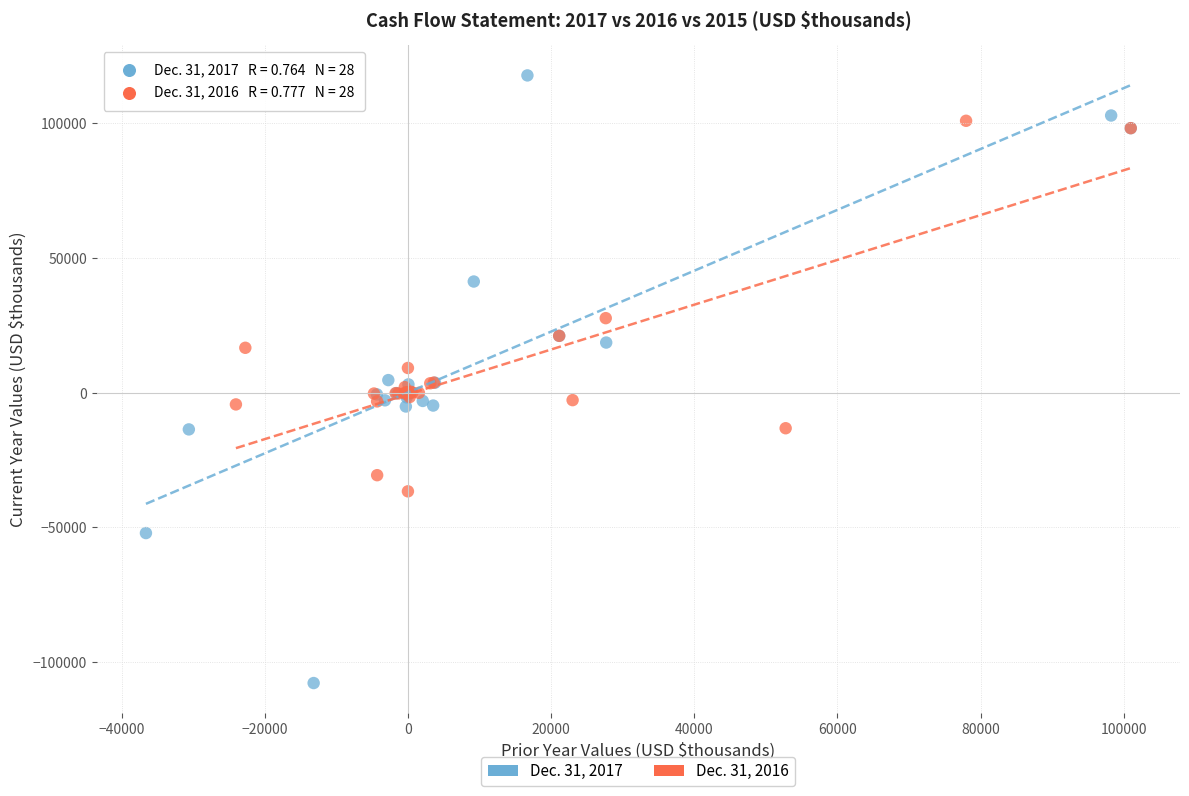

Which series has the widest spread of Y values?

Dec. 31, 2017